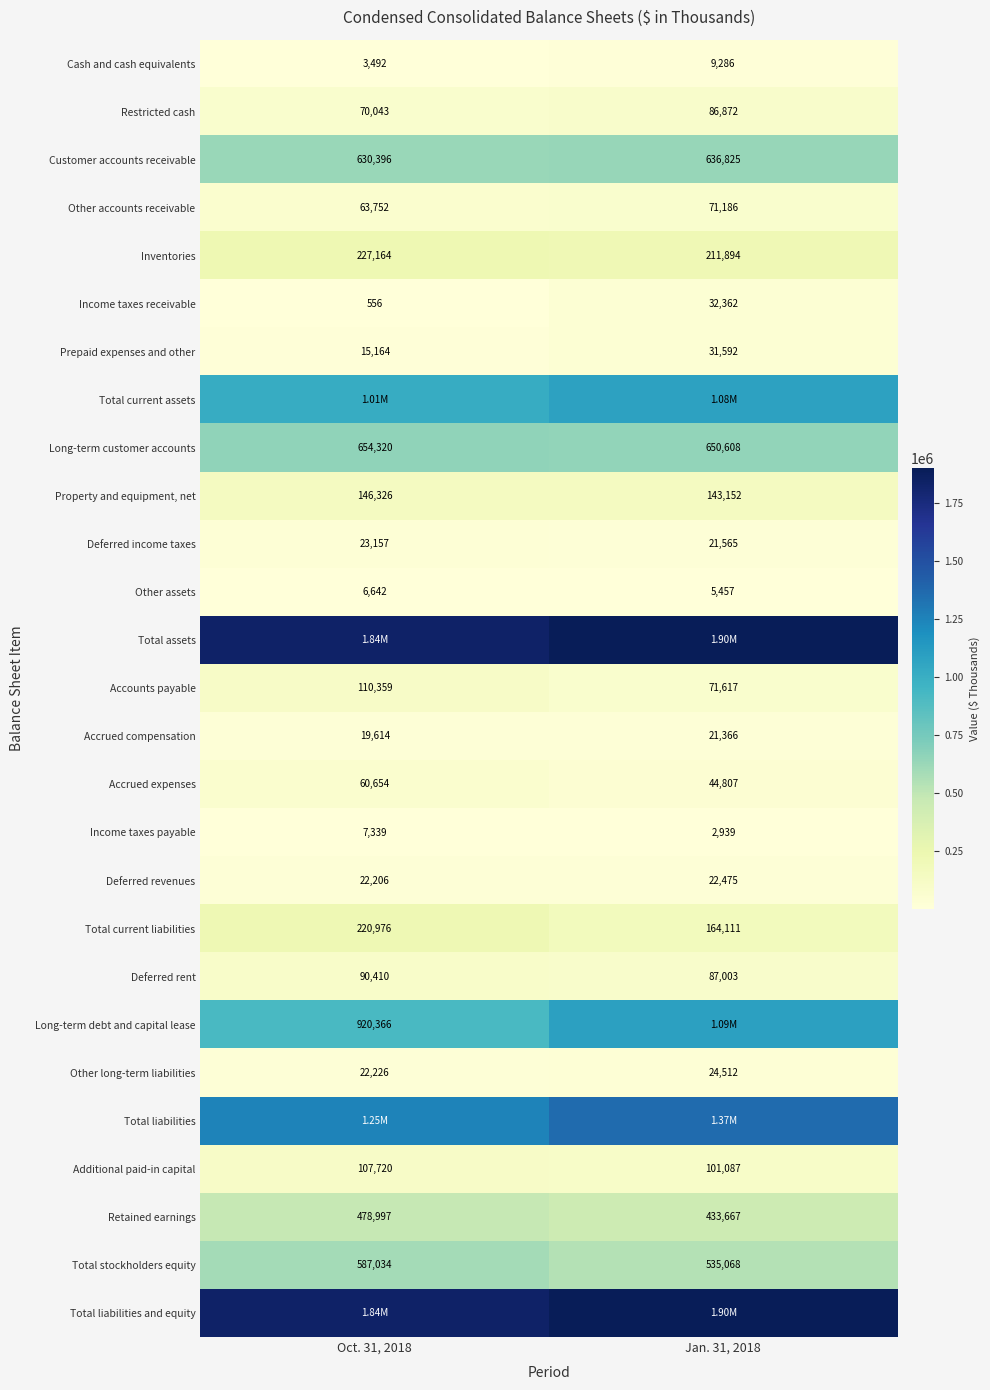

What is the difference between the maximum and minimum values in the Cash and cash equivalents series?

5794